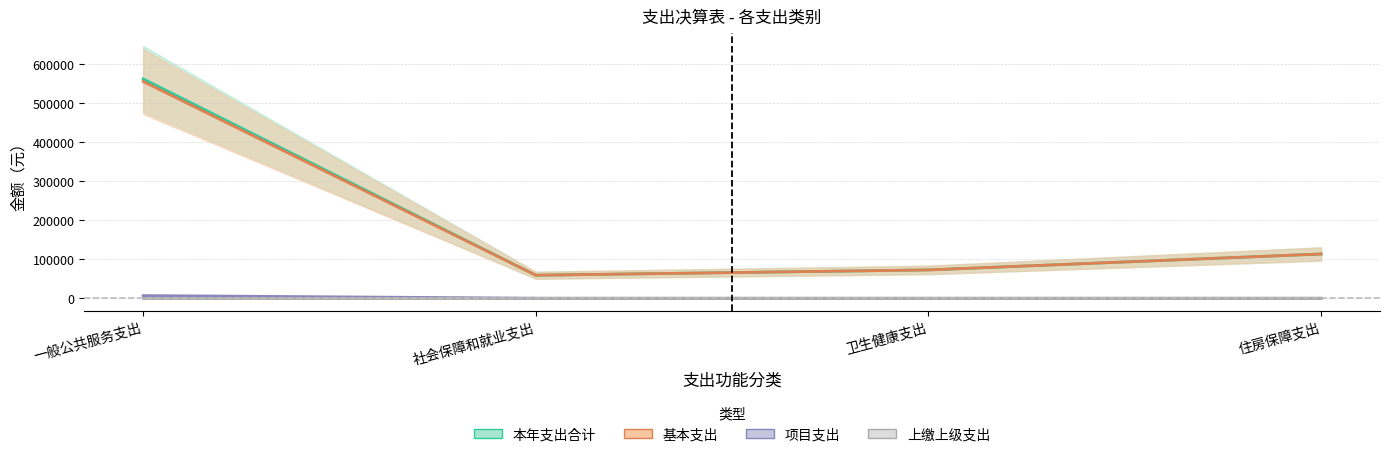

At which category is the sum across all series the highest?

一般公共服务支出